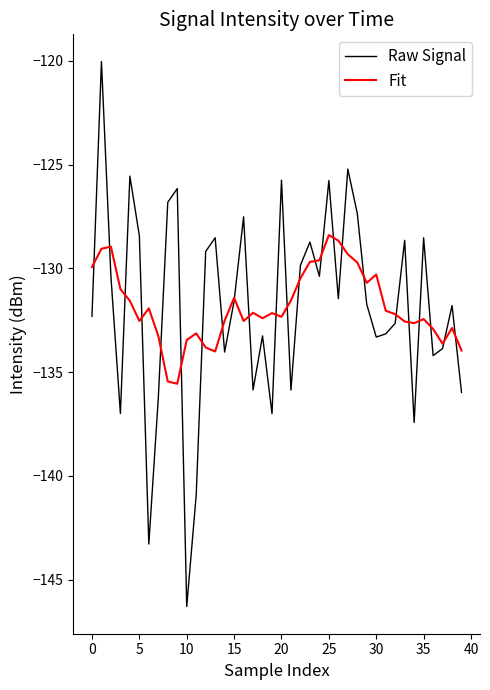

List the series in order of their peak value, lowest first.

Fit, Raw Signal